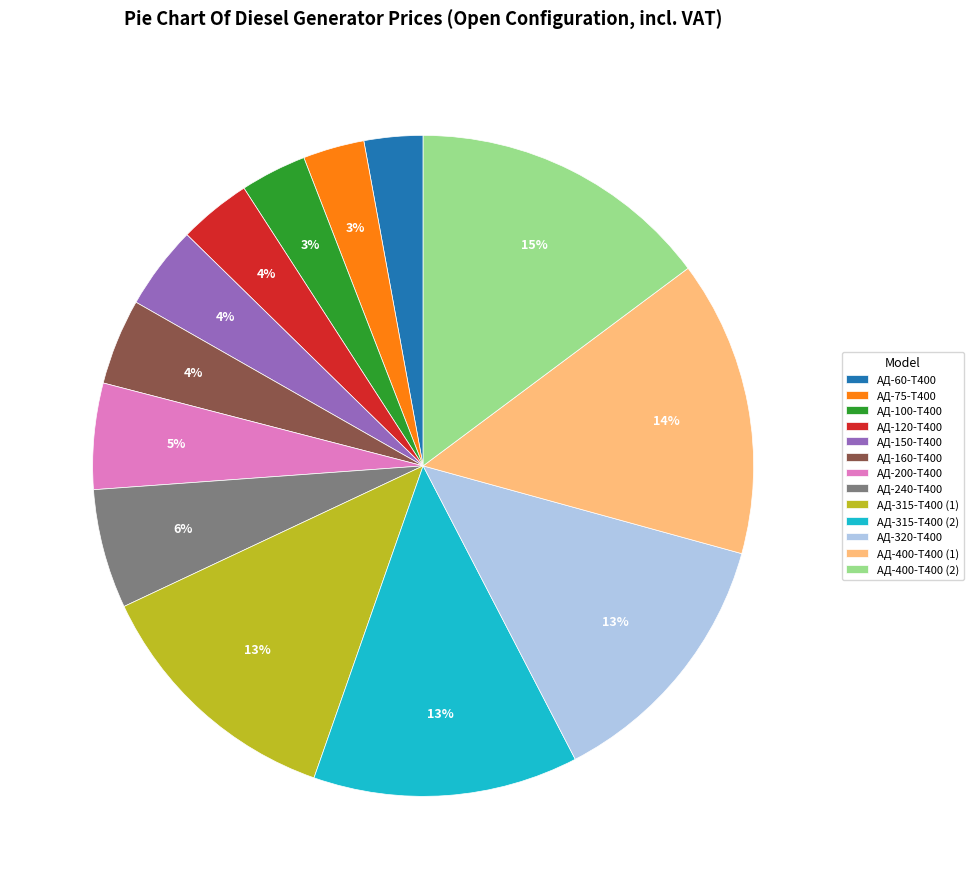

True or false: АД-400-Т400 (1) accounts for 14% of the total.

True